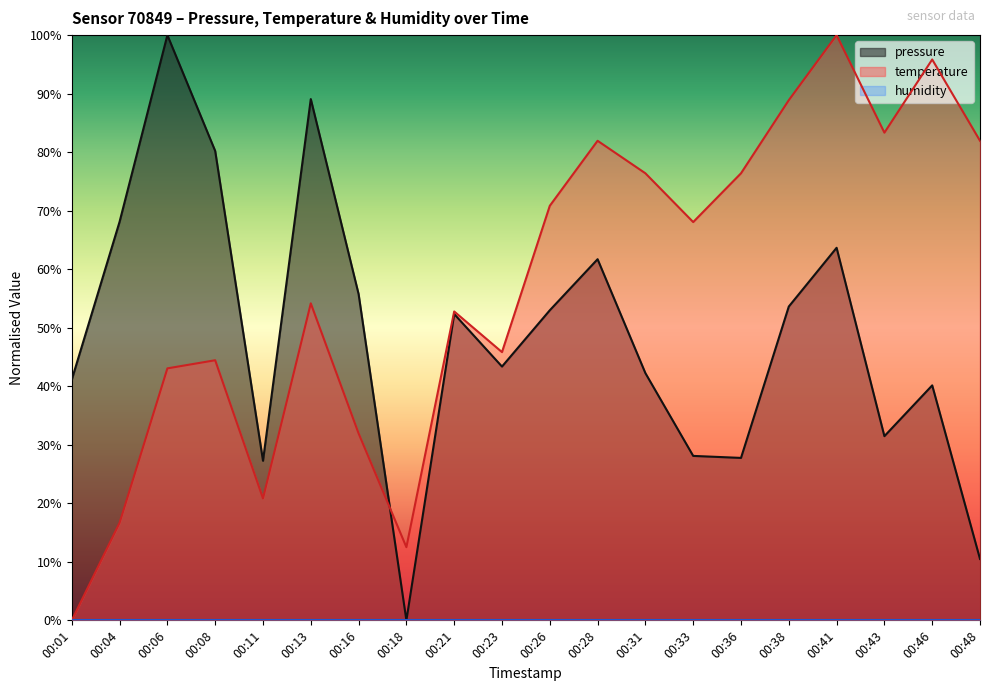

Which series has the largest range (max minus min)?

pressure